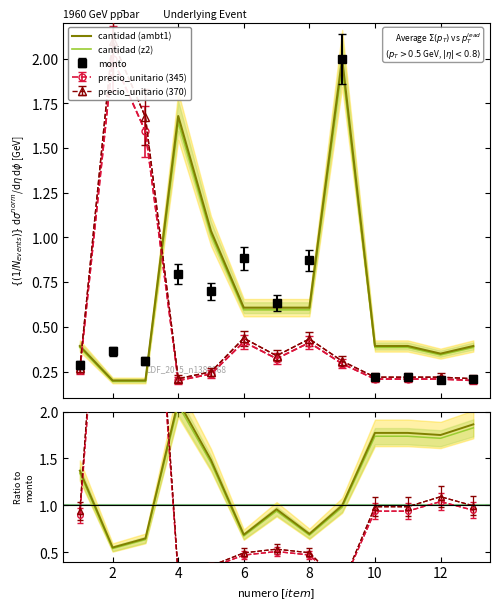

True or false: cantidad (ambt1) and cantidad (z2) cross at least once.

False